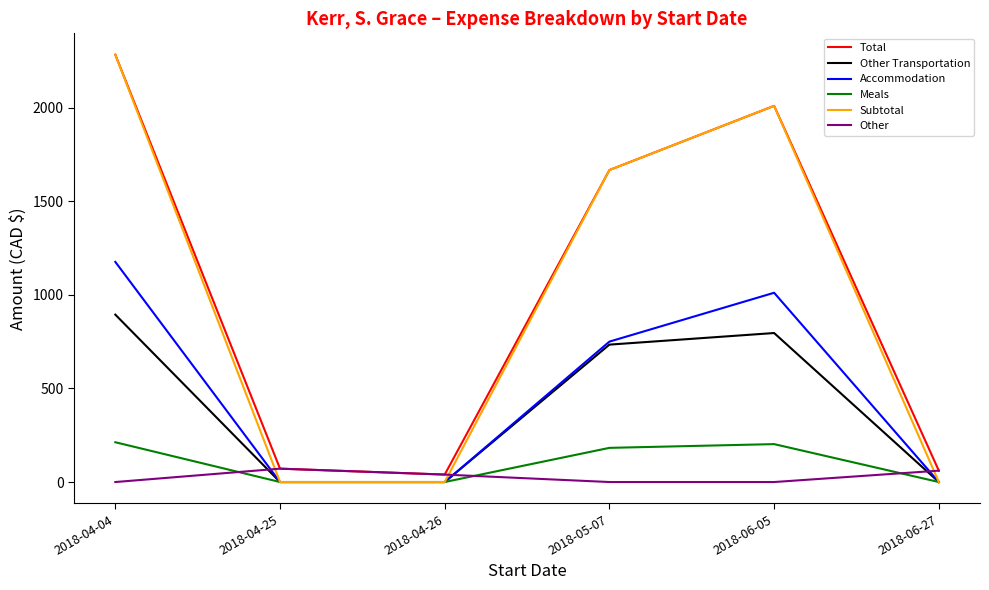

Where does the Meals series first go above 182?

2018-04-04